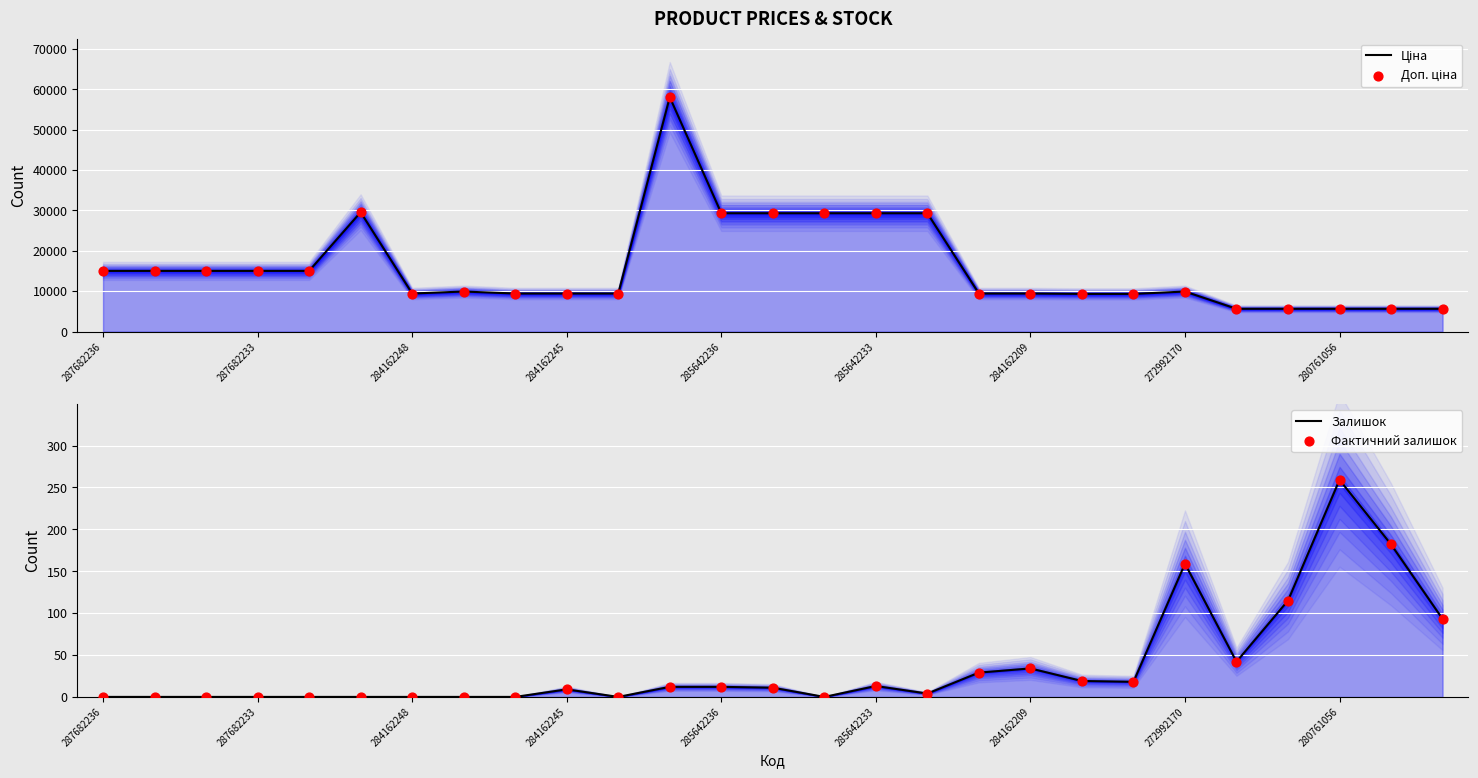

Which series contains the highest Y value?

Ціна